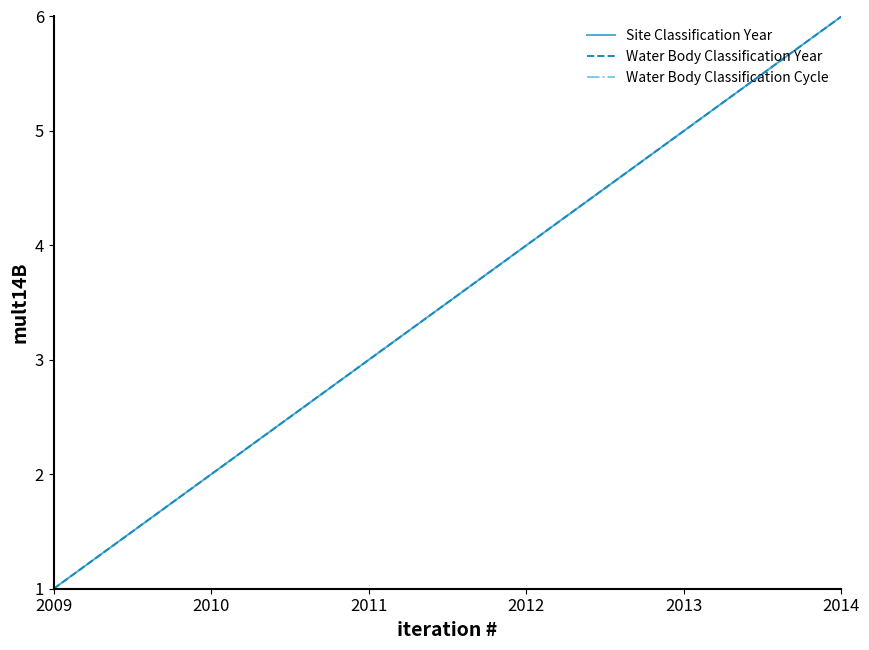

Does the chart have visible grid lines?

No